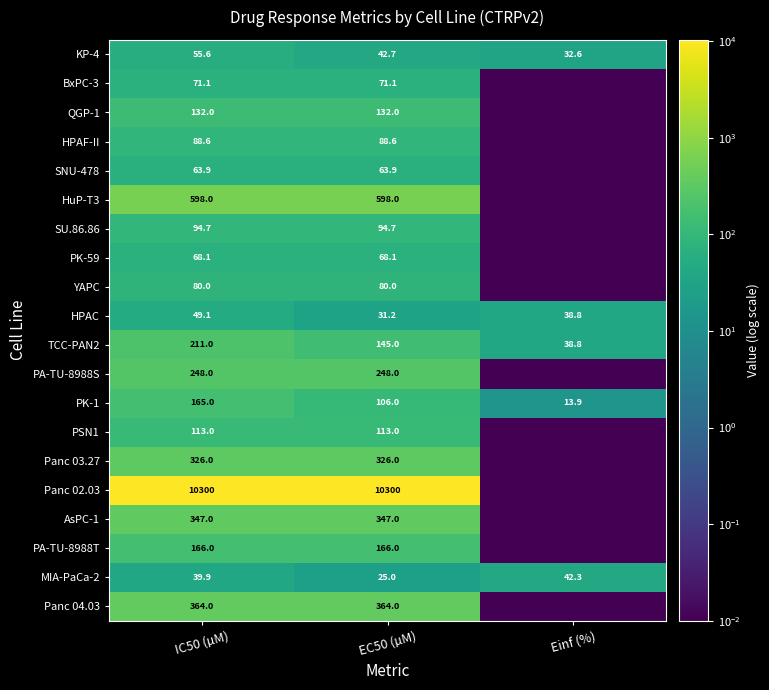

Rank the series at EC50 (µM) from highest to lowest value.

Panc 02.03, HuP-T3, Panc 04.03, AsPC-1, Panc 03.27, PA-TU-8988S, PA-TU-8988T, TCC-PAN2, QGP-1, PSN1, PK-1, SU.86.86, HPAF-II, YAPC, BxPC-3, PK-59, SNU-478, KP-4, HPAC, MIA-PaCa-2